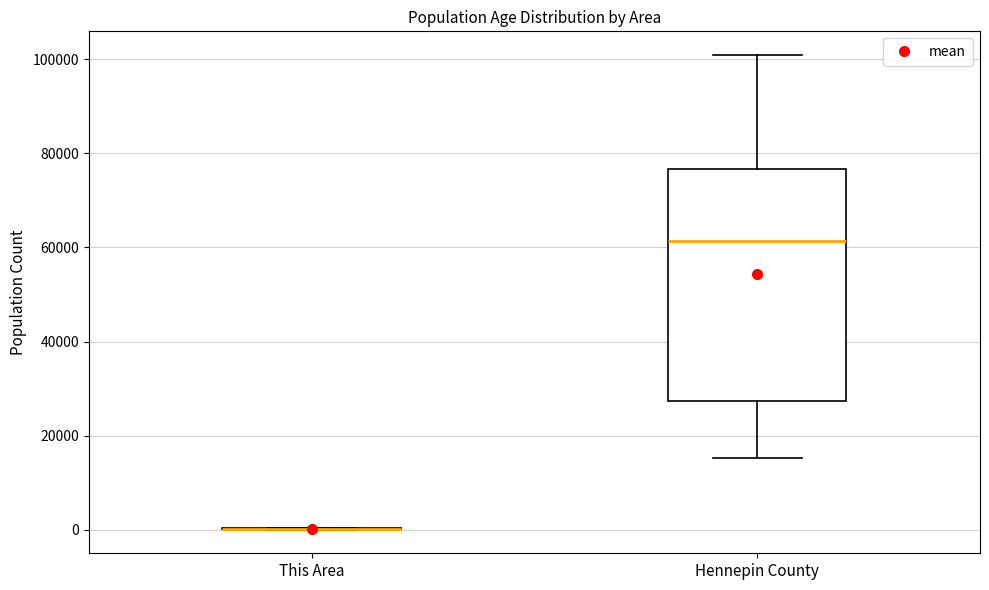

Which box is the tallest, from its lower edge to its upper edge?

Hennepin County